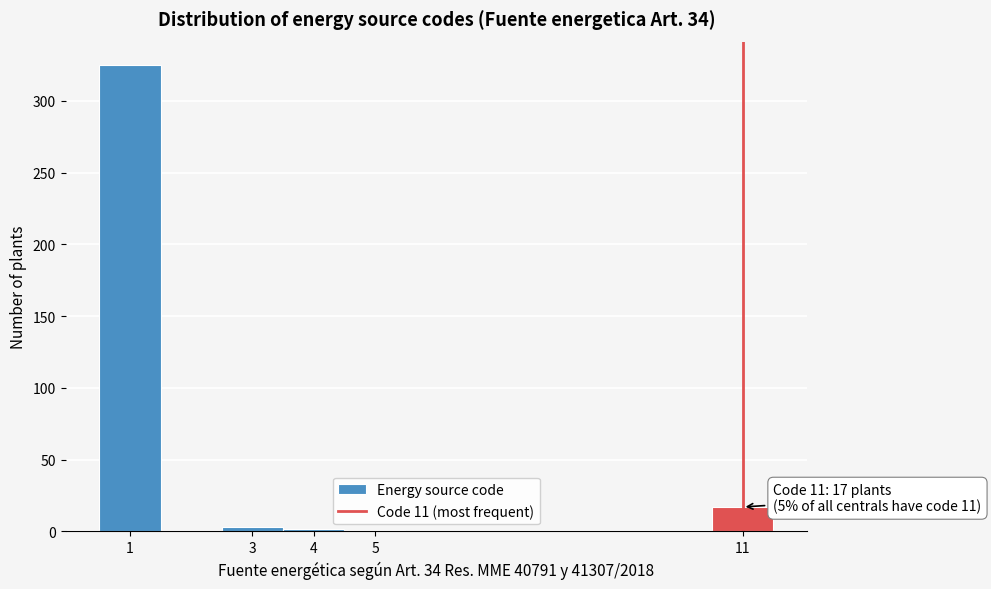

Which range on the x-axis has the tallest bar?

0.5 to 1.5